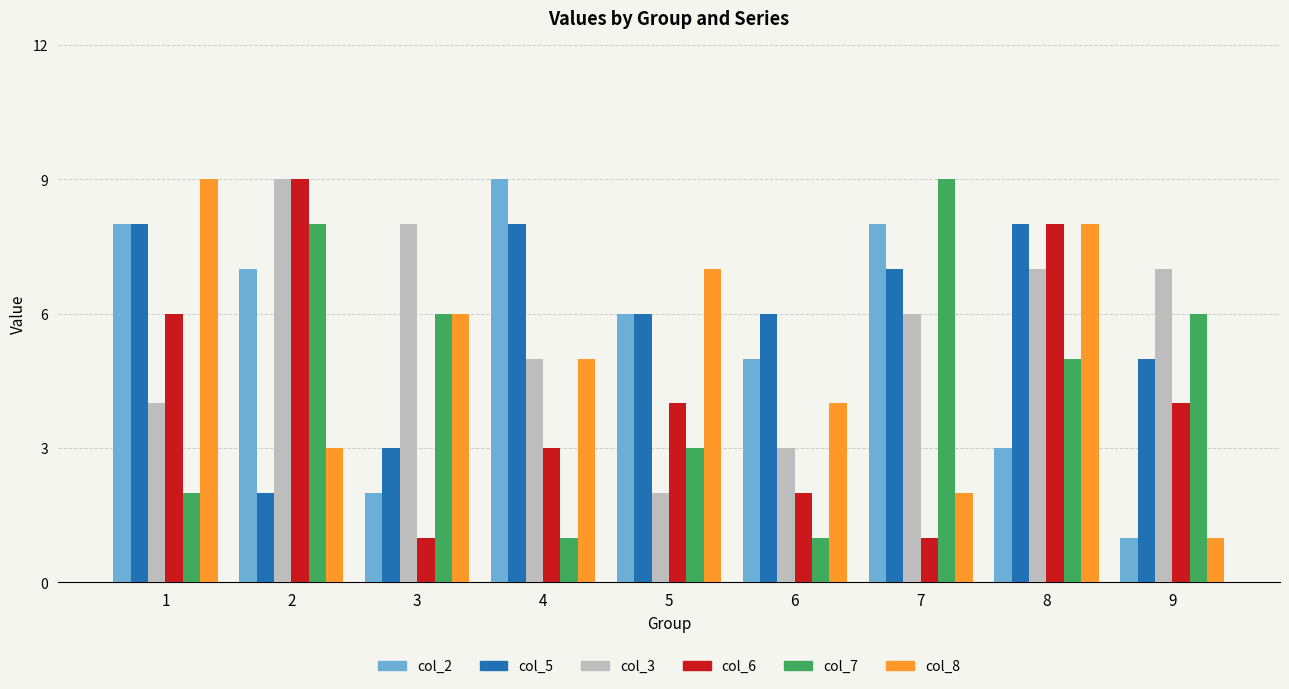

What is the value of the col_6 bar at the 6th from the left?

2